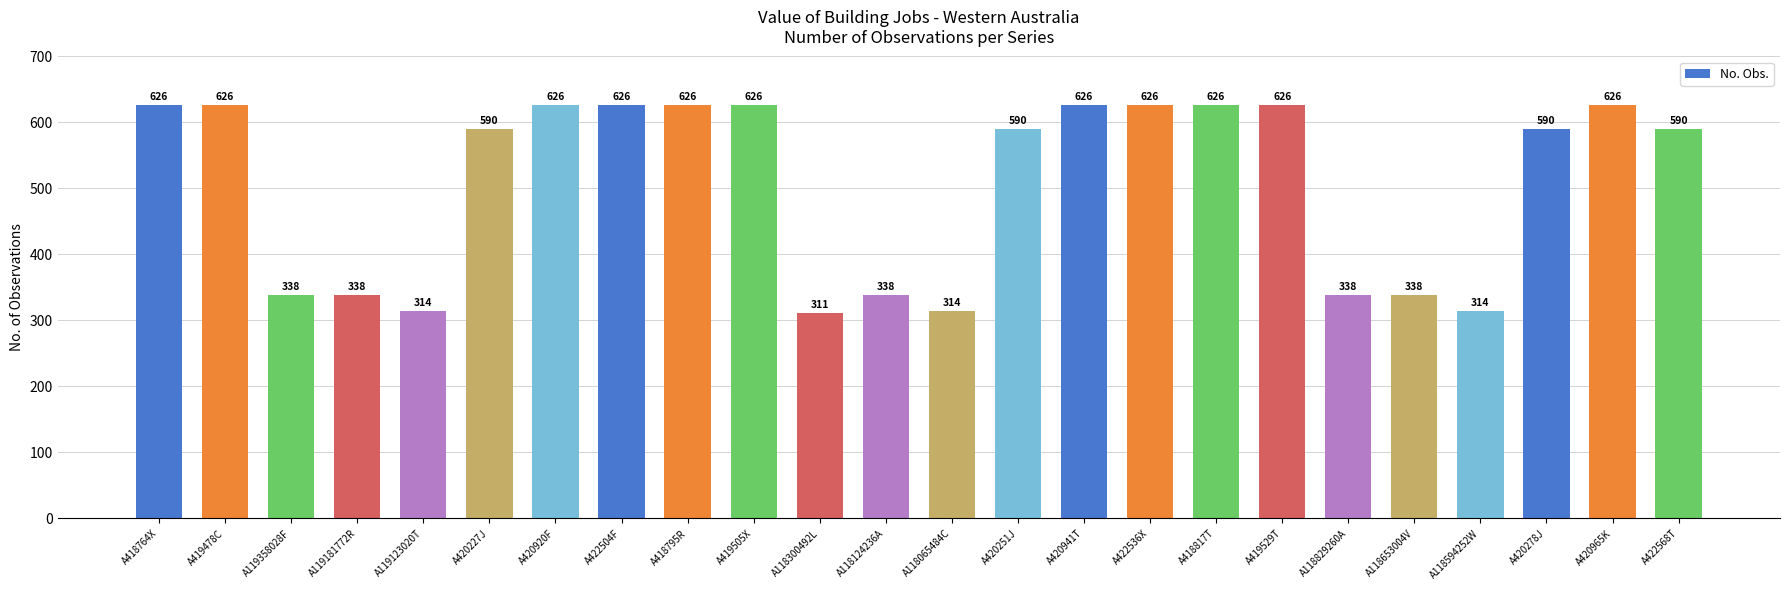

What value does the data have at A119123020T?

314